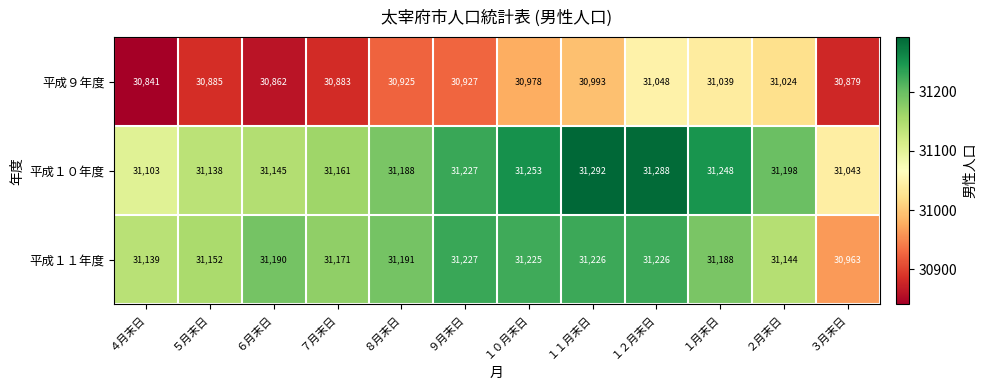

Which series has the largest range (max minus min)?

平成１１年度